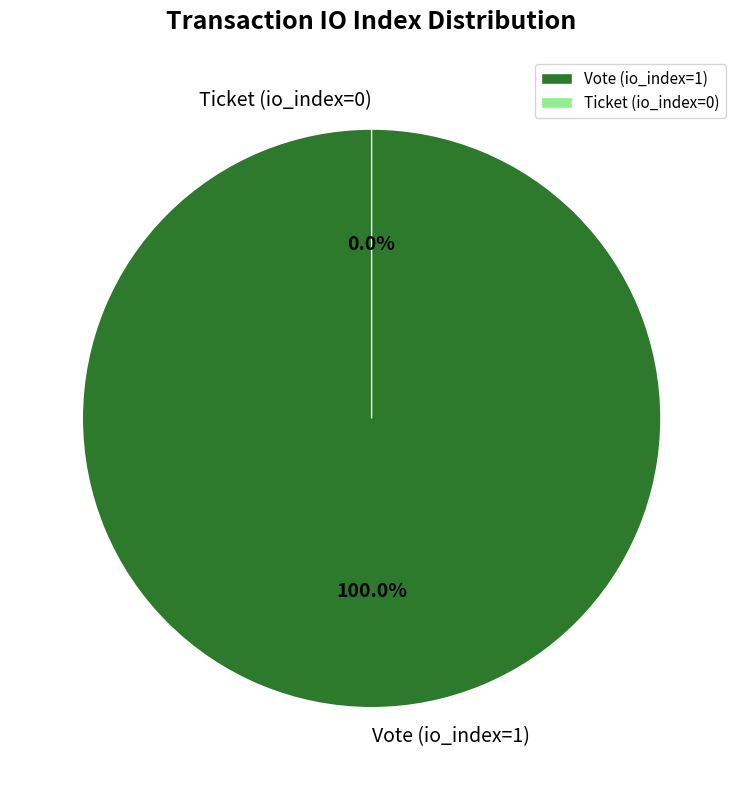

What is the change in value from Vote (io_index=1) to Ticket (io_index=0)?

-1